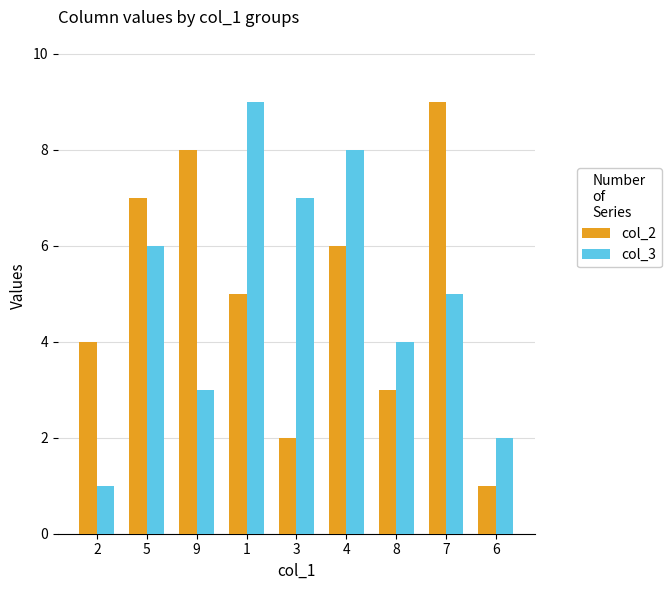

Between 2 and 7, which series saw the biggest shift?

col_2